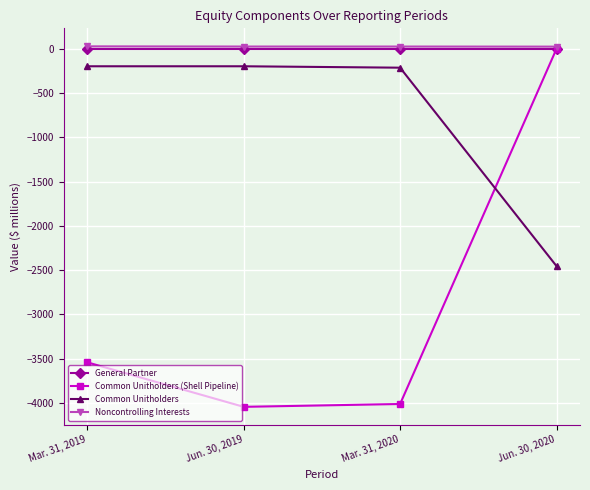

What is the difference between the maximum and minimum values in the Noncontrolling Interests series?

3